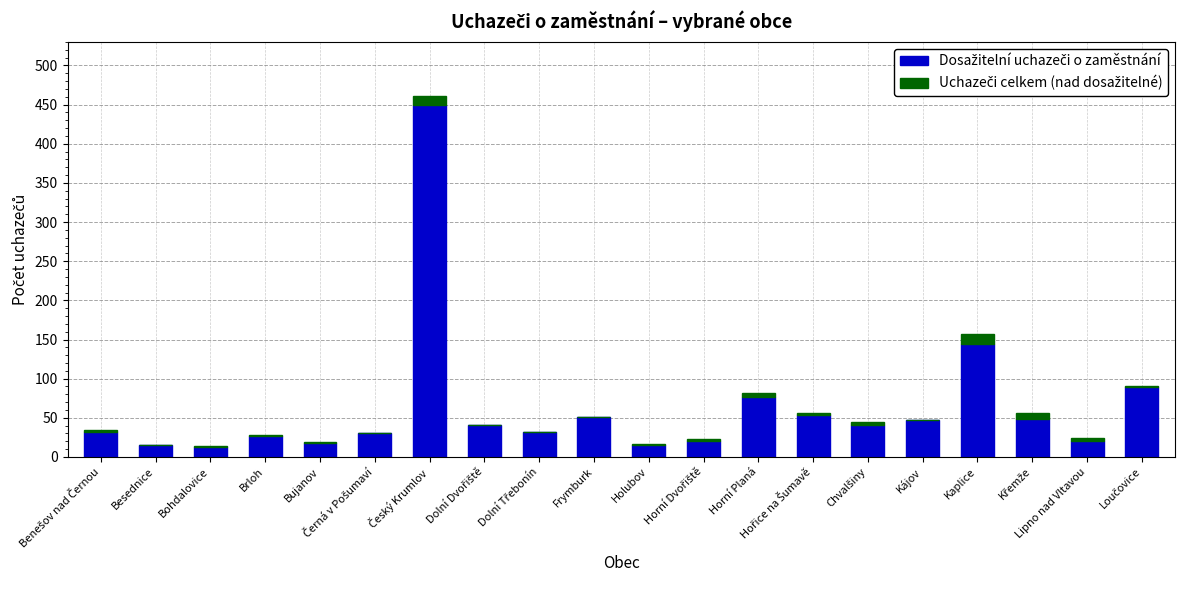

How many series are shown in this chart?

2